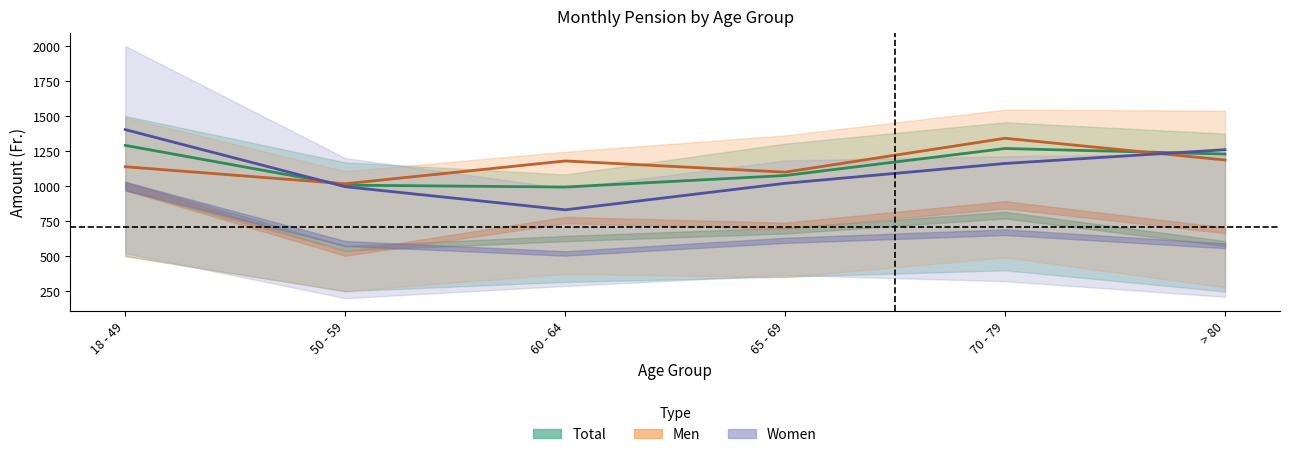

Which series has the widest spread of values?

Women Mean